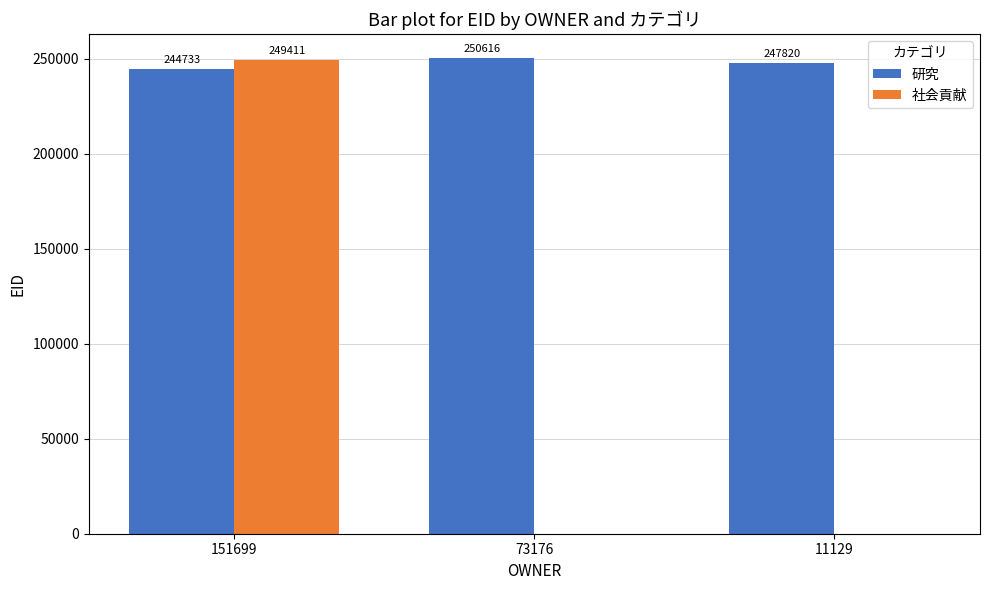

What value does the 研究 series have at 11129, to the nearest 50?

247800